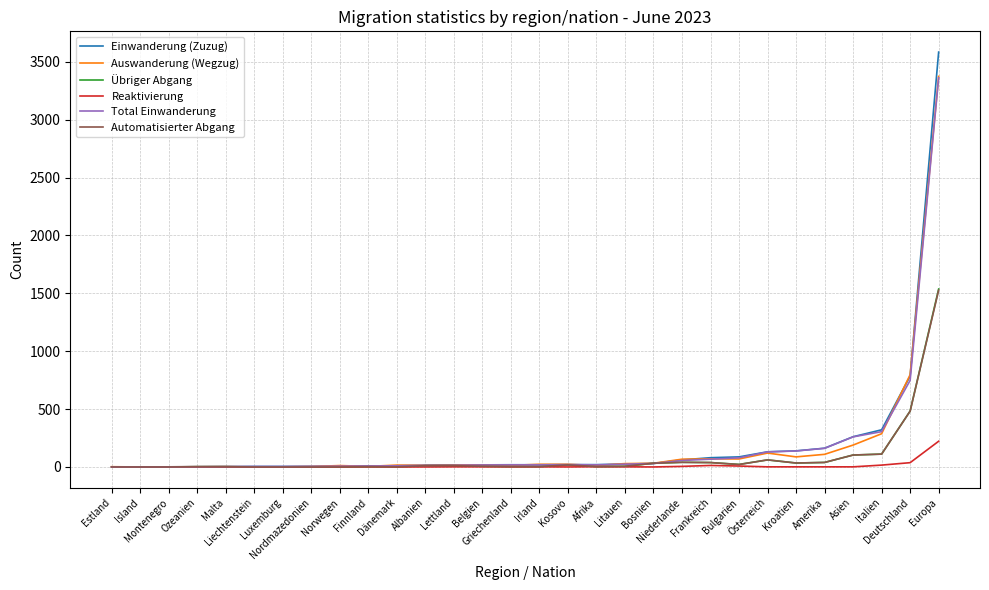

Which series has the widest spread of values?

Einwanderung (Zuzug)